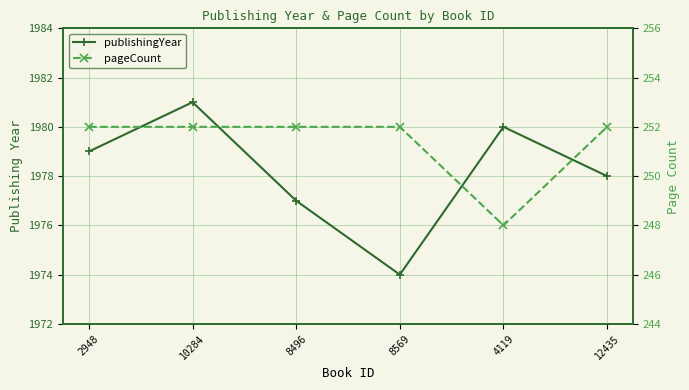

The pageCount series shows 138 at 12435. True or false?

False